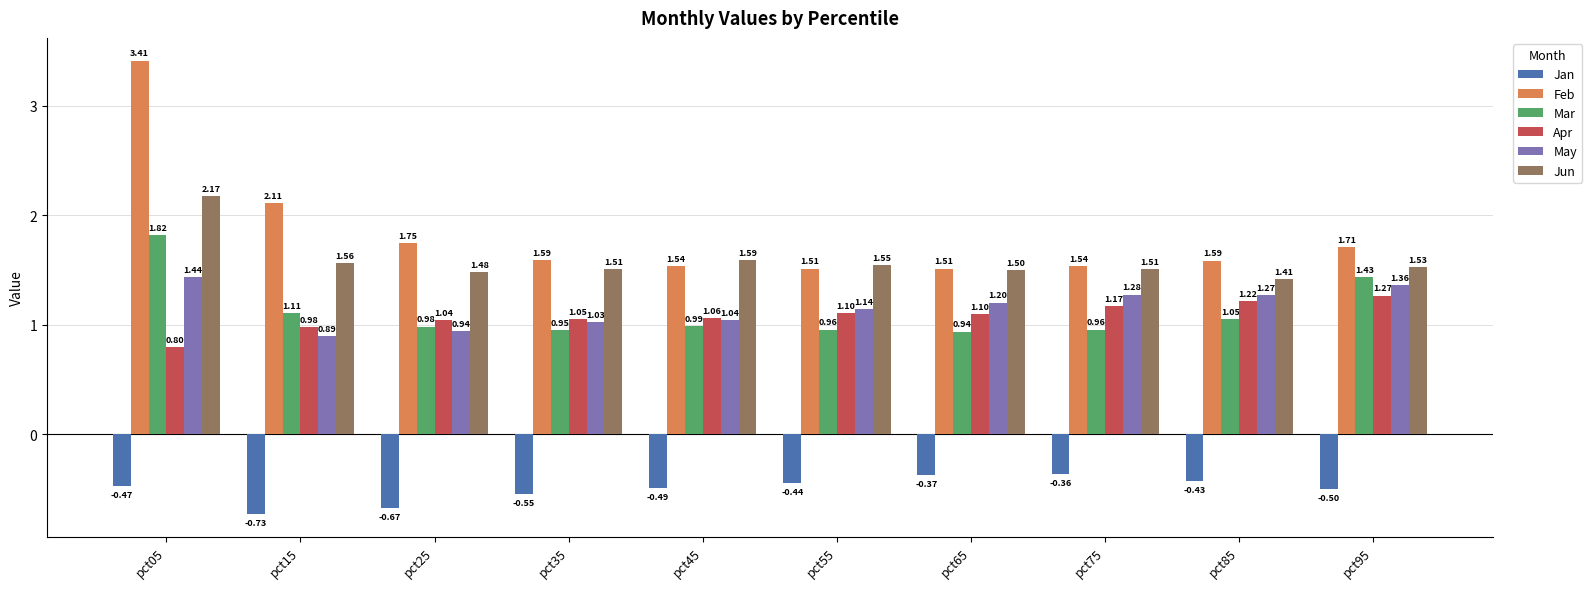

What is the value of the Apr bar at the 1st from the left?

0.8